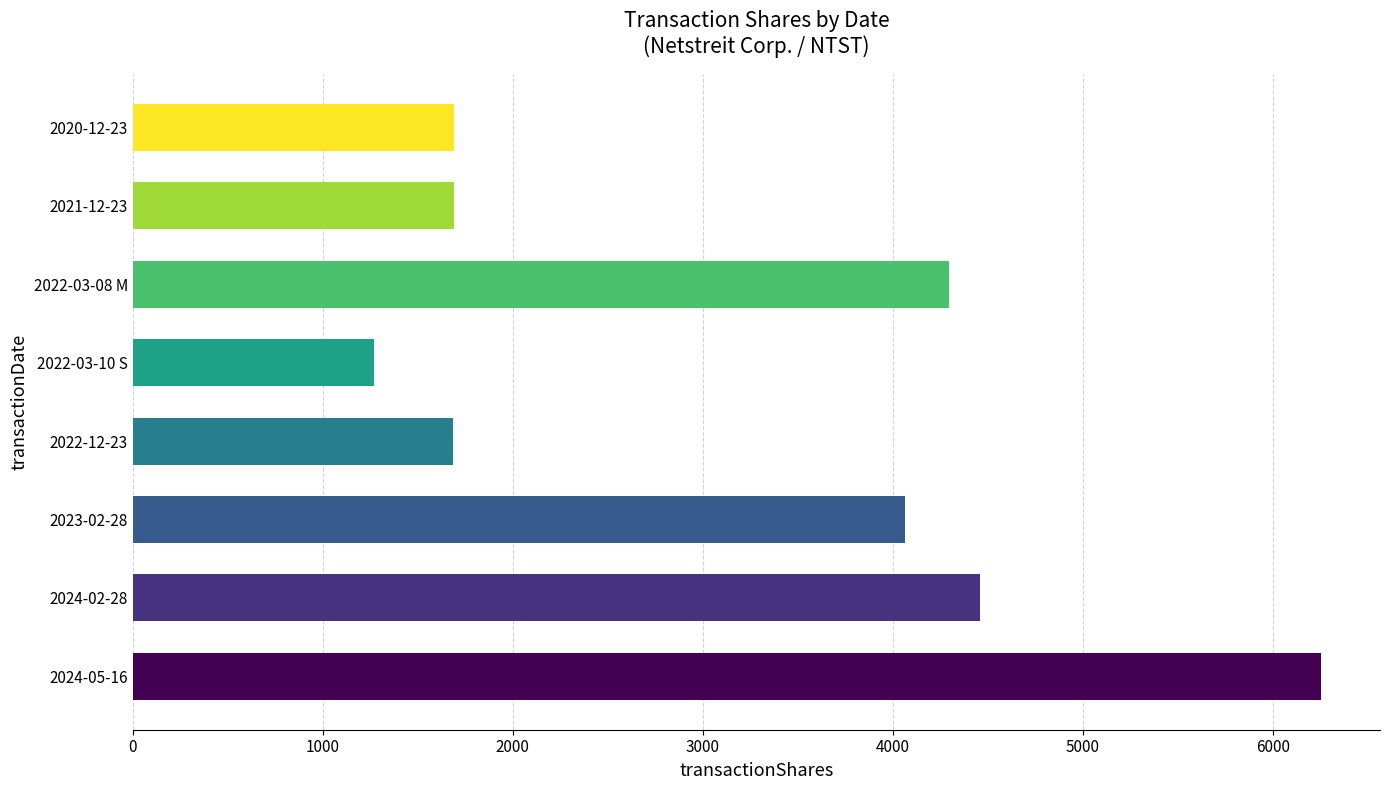

The value at 2022-03-08 M is 5901. True or false?

False